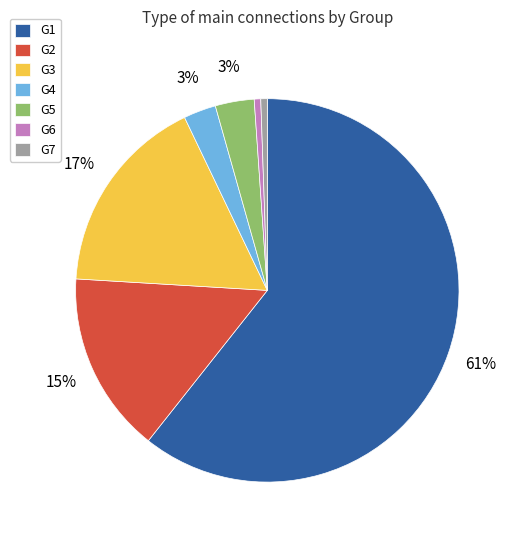

To the nearest percent, what is the combined percentage of G2 and G4?

18%